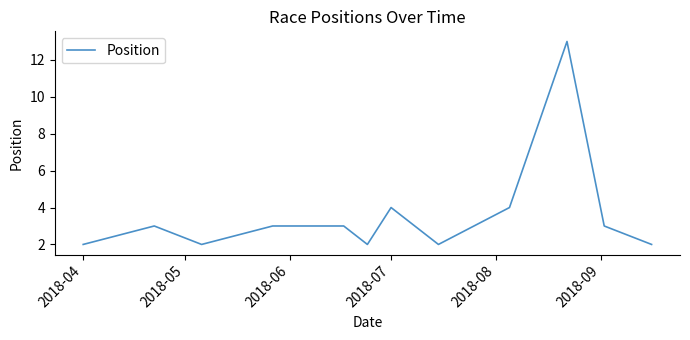

How many categories are shown in the chart?

12